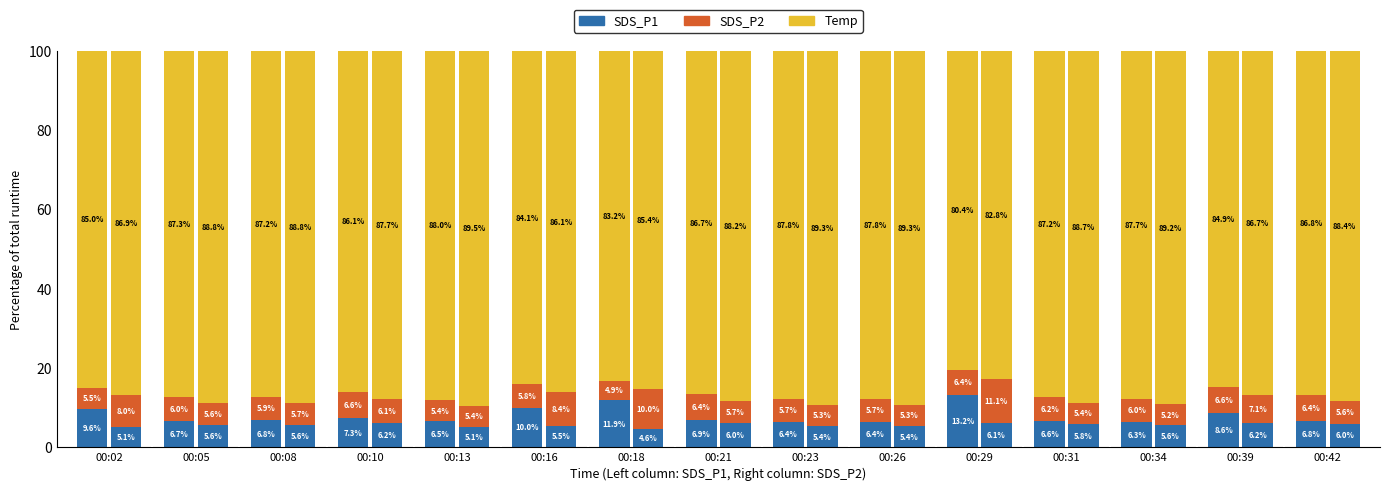

Are the bars horizontal?

No